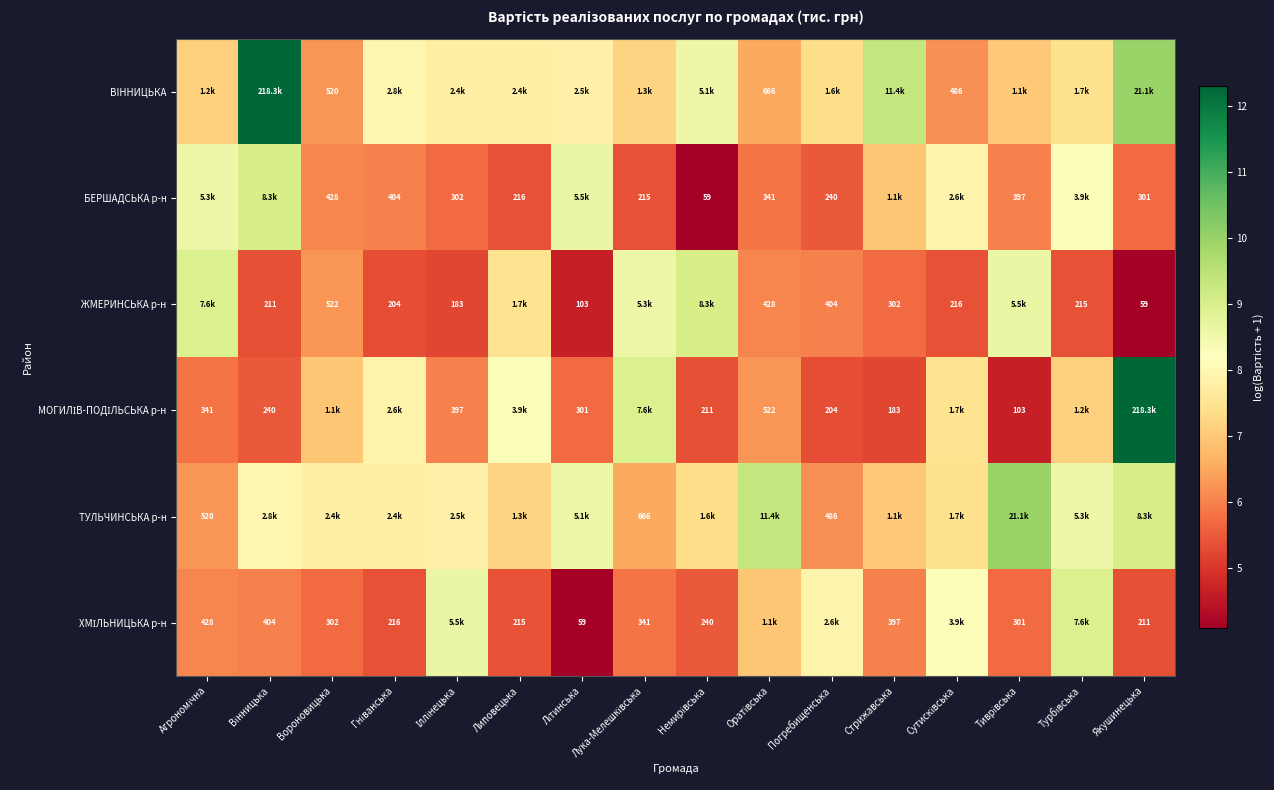

Rank the series at Сутисківська from lowest to highest value.

ЖМЕРИНСЬКА р-н, ВIННИЦЬКА, ТУЛЬЧИНСЬКА р-н, МОГИЛІВ-ПОДІЛЬСЬКА р-н, БЕРШАДСЬКА р-н, ХМІЛЬНИЦЬКА р-н